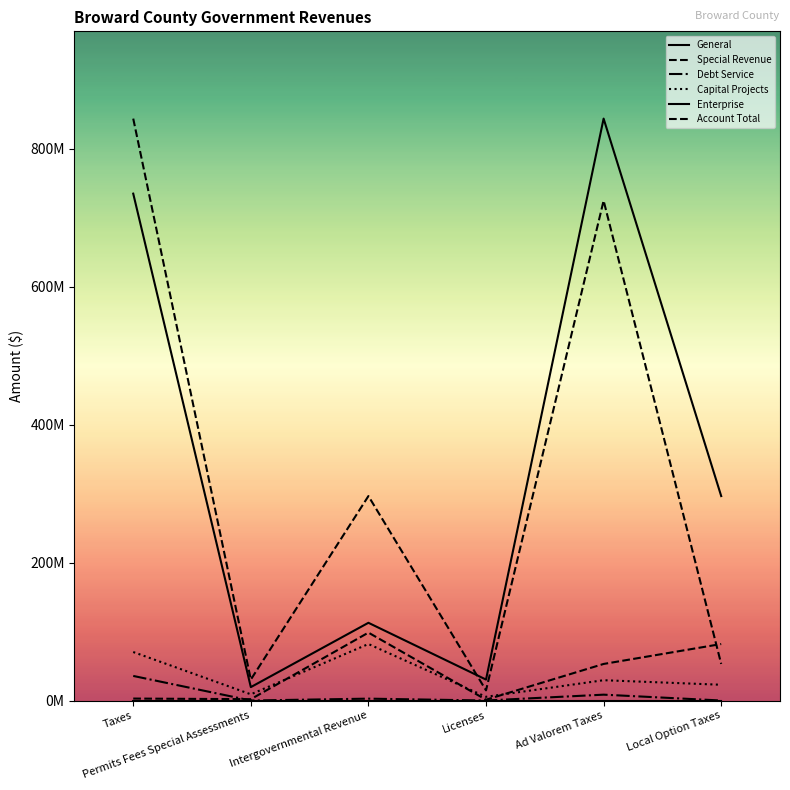

Is this an area chart (filled region under the line)?

No